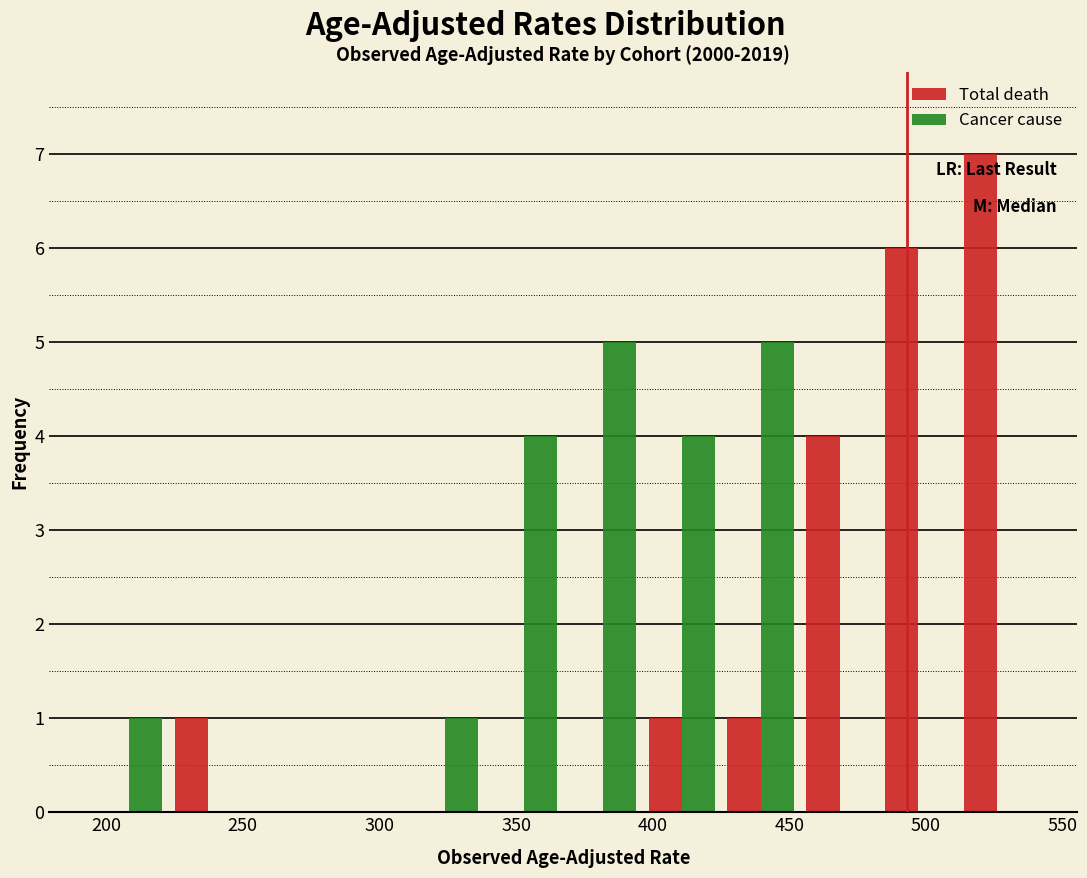

Reading left to right, transcribe this chart: for each range on the x-axis, give the height of each series' bar. Neither the bar edges nor the heights are printed on the chart, so give them approximately, as read against the axes.

195 to 225: Total death=0	Cancer cause=1
225 to 250: Total death=1	Cancer cause=0
250 to 280: Total death=0	Cancer cause=0
280 to 310: Total death=0	Cancer cause=0
310 to 340: Total death=0	Cancer cause=1
340 to 365: Total death=0	Cancer cause=4
365 to 395: Total death=0	Cancer cause=5
395 to 425: Total death=1	Cancer cause=4
425 to 455: Total death=1	Cancer cause=5
455 to 485: Total death=4	Cancer cause=0
485 to 510: Total death=6	Cancer cause=0
510 to 540: Total death=7	Cancer cause=0